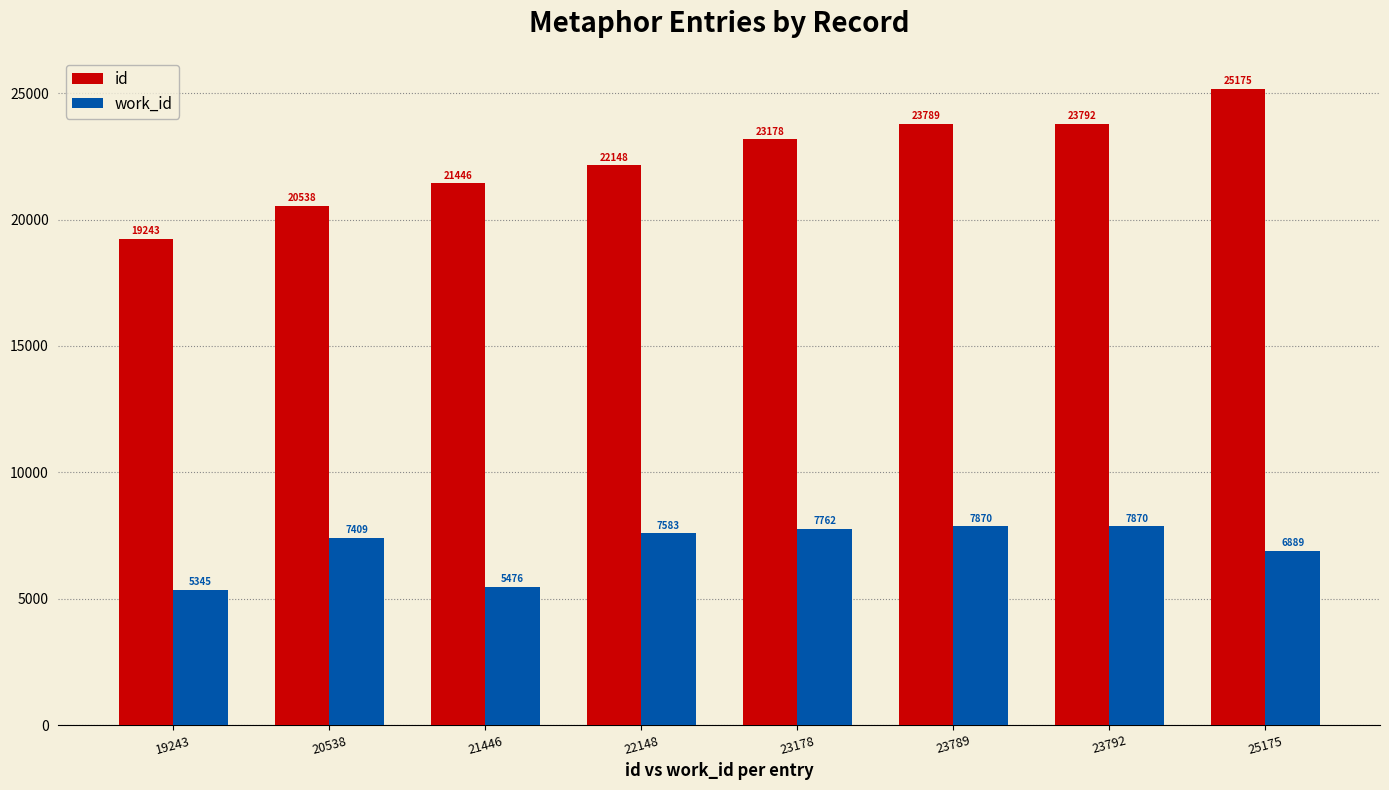

What is the smallest value displayed?

5345